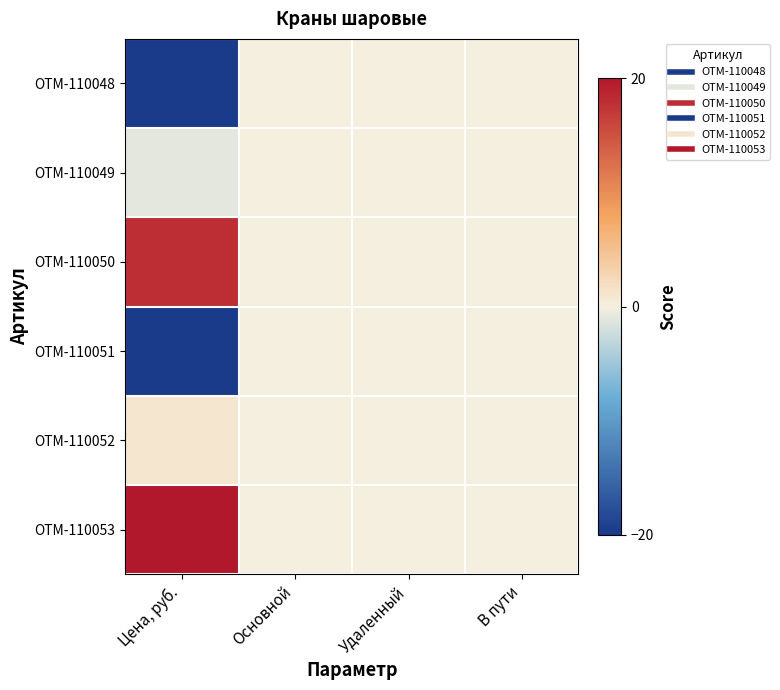

What is the maximum value shown in the chart?

20.0